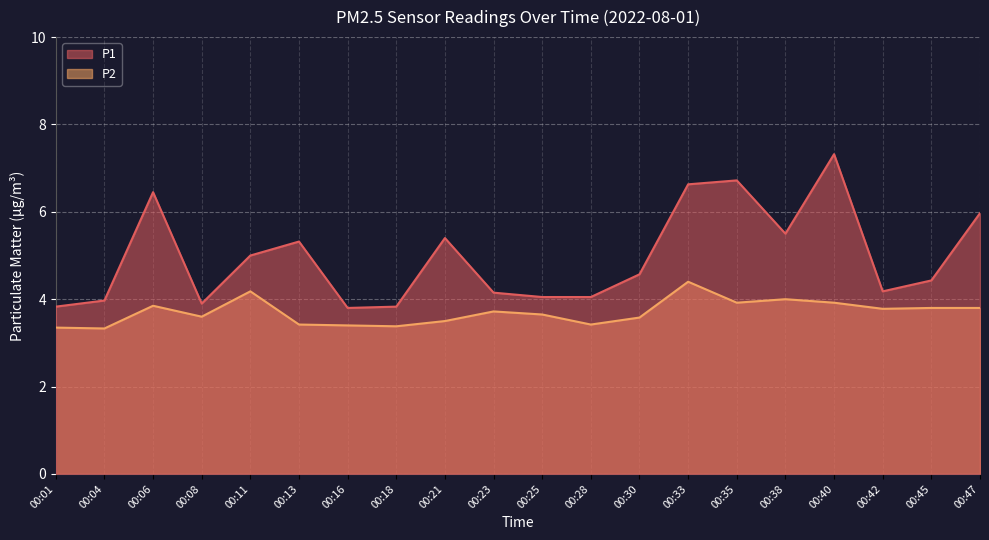

Reading right to left, transcribe all the data shown in this chart.

P1: 6.0	4.4	4.2	7.3	5.5	6.7	6.6	4.6	4.0	4.0	4.2	5.4	3.8	3.8	5.3	5.0	3.9	6.5	4.0	3.8
P2: 3.8	3.8	3.8	3.9	4.0	3.9	4.4	3.6	3.4	3.6	3.7	3.5	3.4	3.4	3.4	4.2	3.6	3.9	3.3	3.4